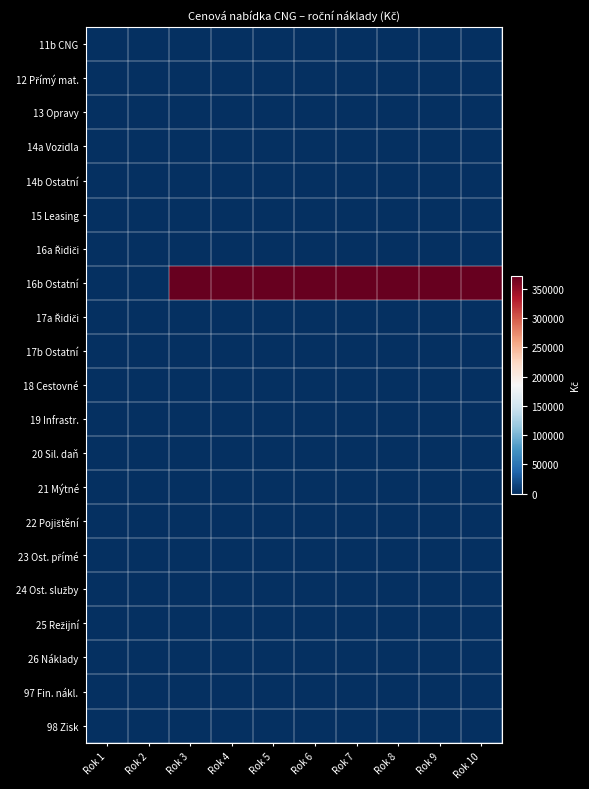

Between Rok 1 and Rok 4, which series saw the biggest shift?

16b Ostatní